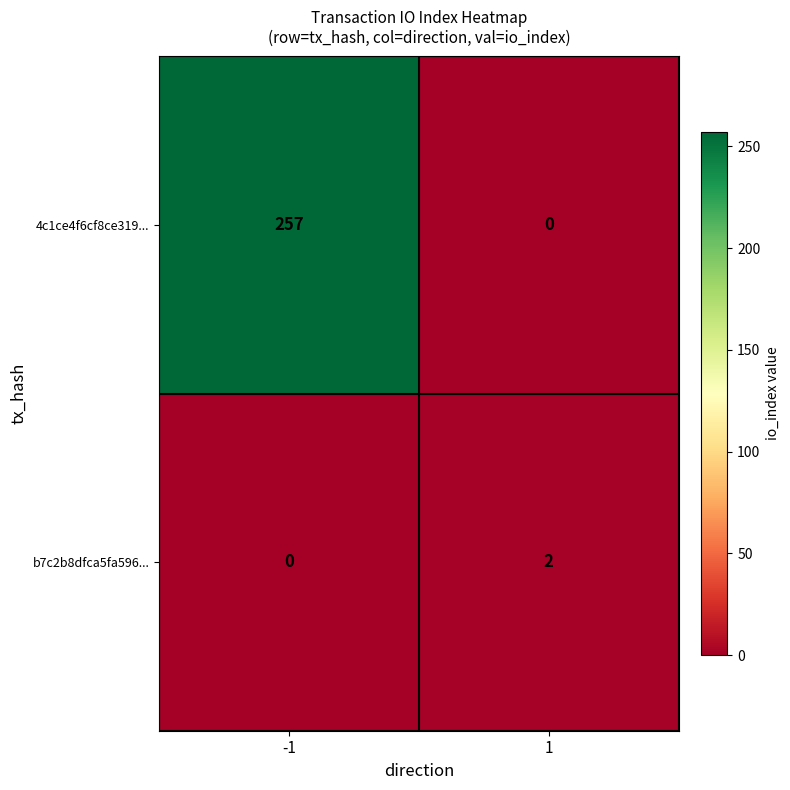

Reading left to right, extract all data points from this chart.

4c1ce4f6cf8ce319...: -1=257	1=0
b7c2b8dfca5fa596...: -1=0	1=2